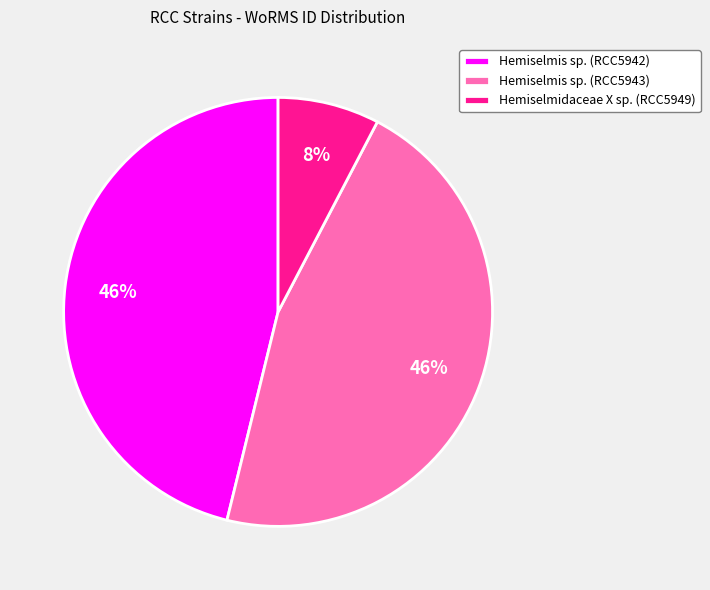

Is Hemiselmis sp. (RCC5943) the majority of the pie?

No